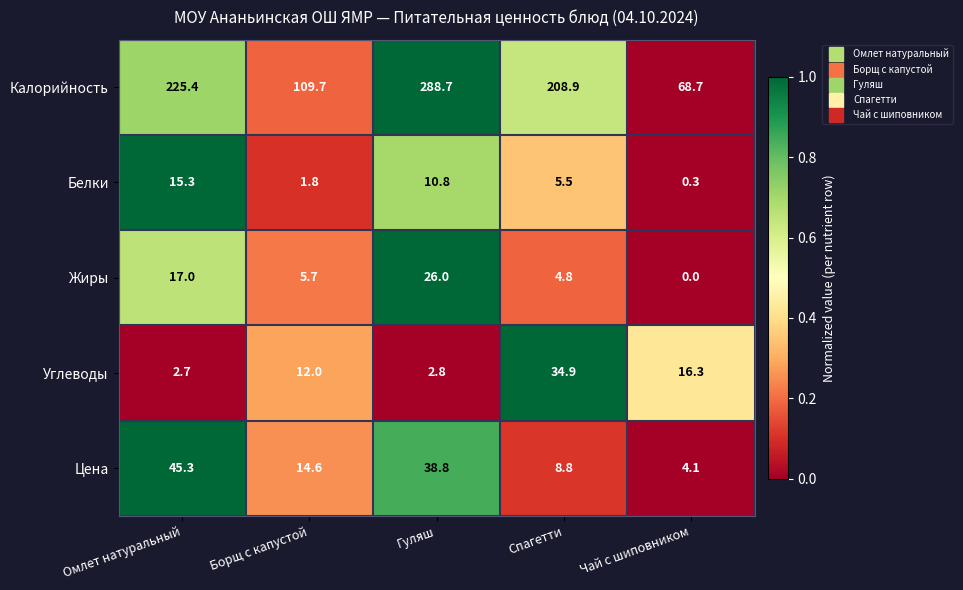

Which series has the largest total across all categories?

Калорийность